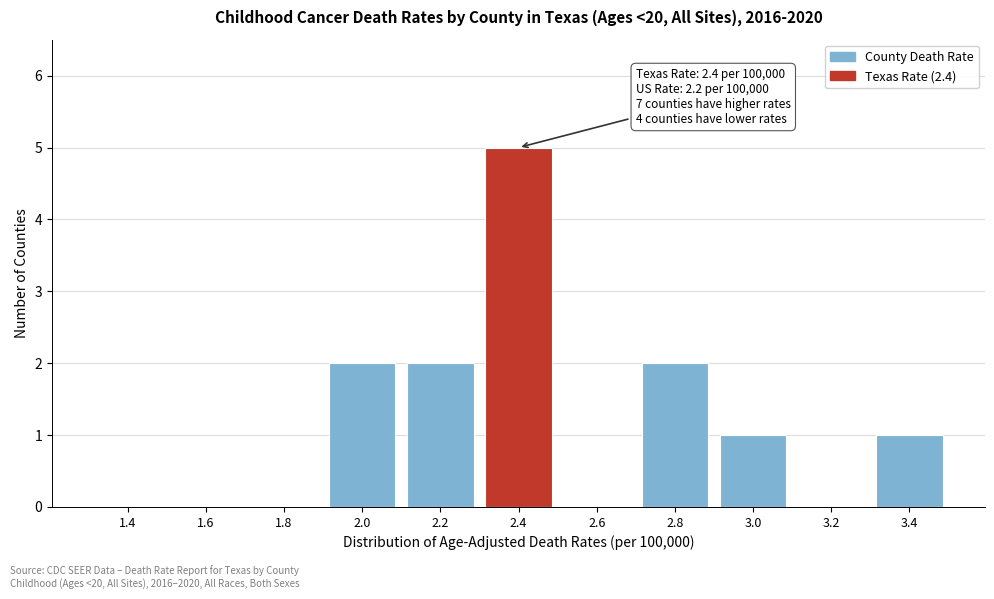

Reading left to right, list all the values displayed in this chart.

1.4=0	1.6=0	1.8=0	2.0=2	2.2=2	2.4=5	2.6=0	2.8=2	3.0=1	3.2=0	3.4=1